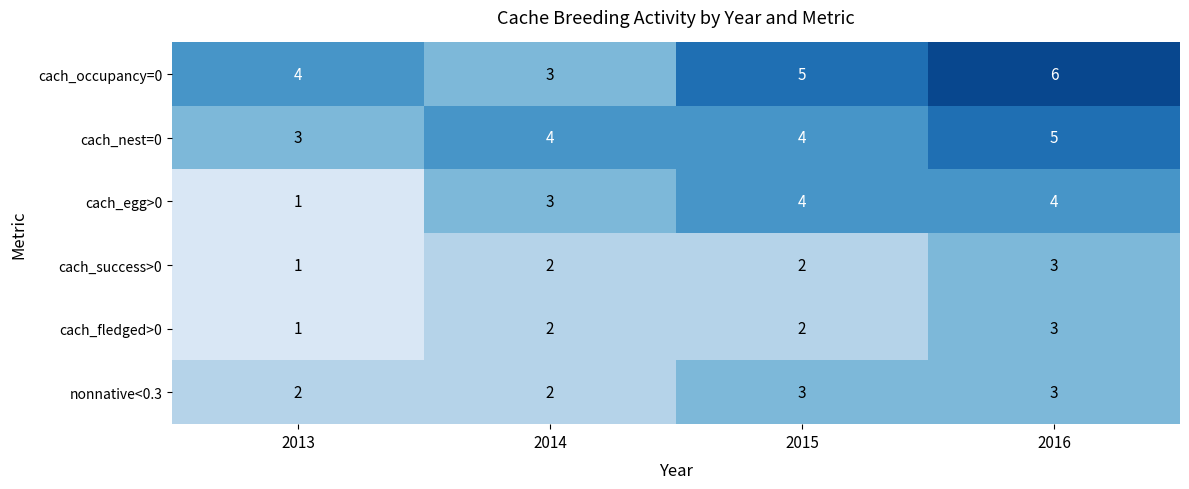

Reading left to right, what are all the values shown in this chart?

cach_occupancy=0: 4	3	5	6
cach_nest=0: 3	4	4	5
cach_egg>0: 1	3	4	4
cach_success>0: 1	2	2	3
cach_fledged>0: 1	2	2	3
nonnative<0.3: 2	2	3	3